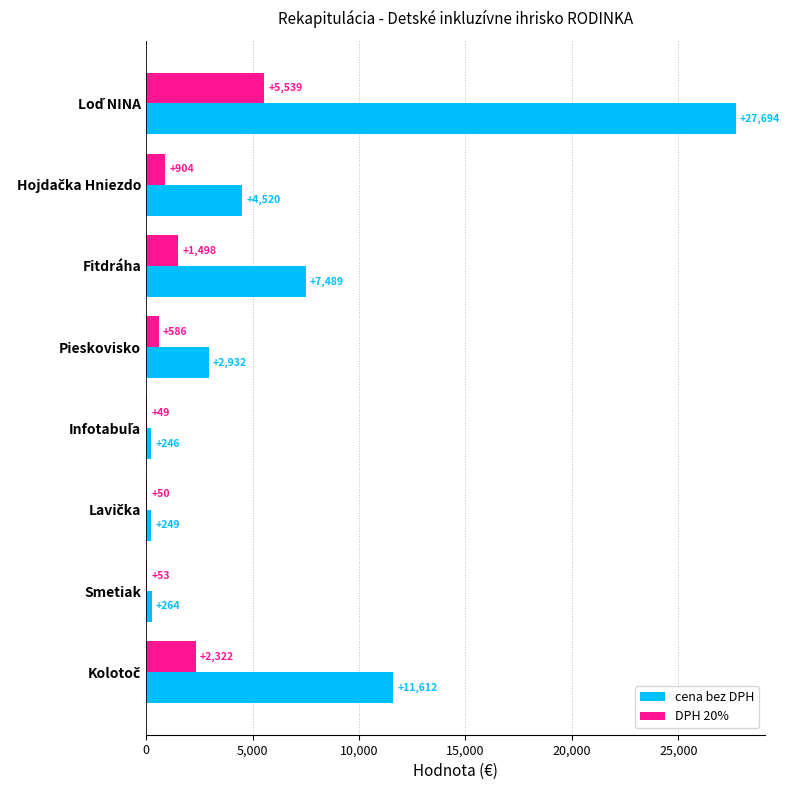

What is the highest value of the cena bez DPH series?

27694.2